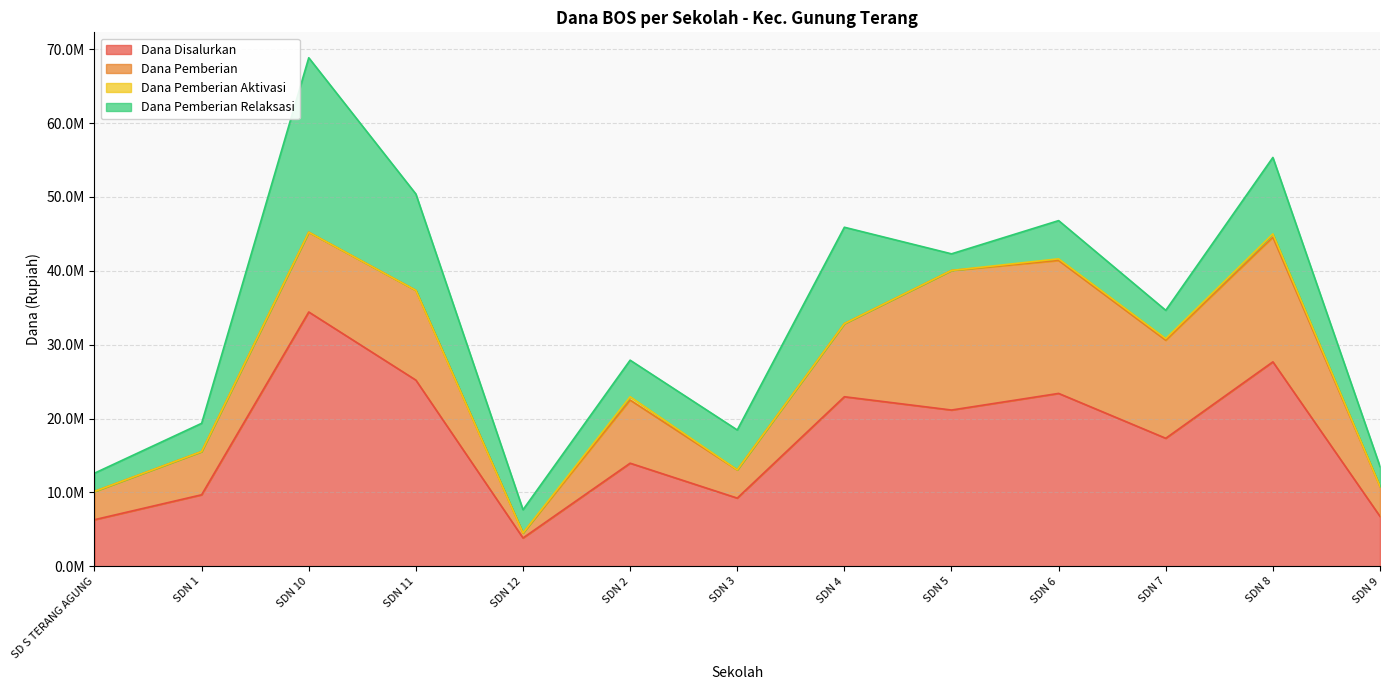

Reading left to right, list all the values displayed in this chart.

Dana Disalurkan: 6300000	9675000	34425000	25200000	3825000	13950000	9225000	22950000	21150000	23400000	17325000	27675000	6750000
Dana Pemberian: 3825000	5850000	10800000	12150000	675000	8550000	3825000	9900000	18900000	18000000	13275000	16875000	4050000
Dana Pemberian Aktivasi: 0	0	0	0	0	450000	0	0	0	225000	225000	450000	0
Dana Pemberian Relaksasi: 2475000	3825000	23625000	13050000	3150000	4950000	5400000	13050000	2250000	5175000	3825000	10350000	2700000